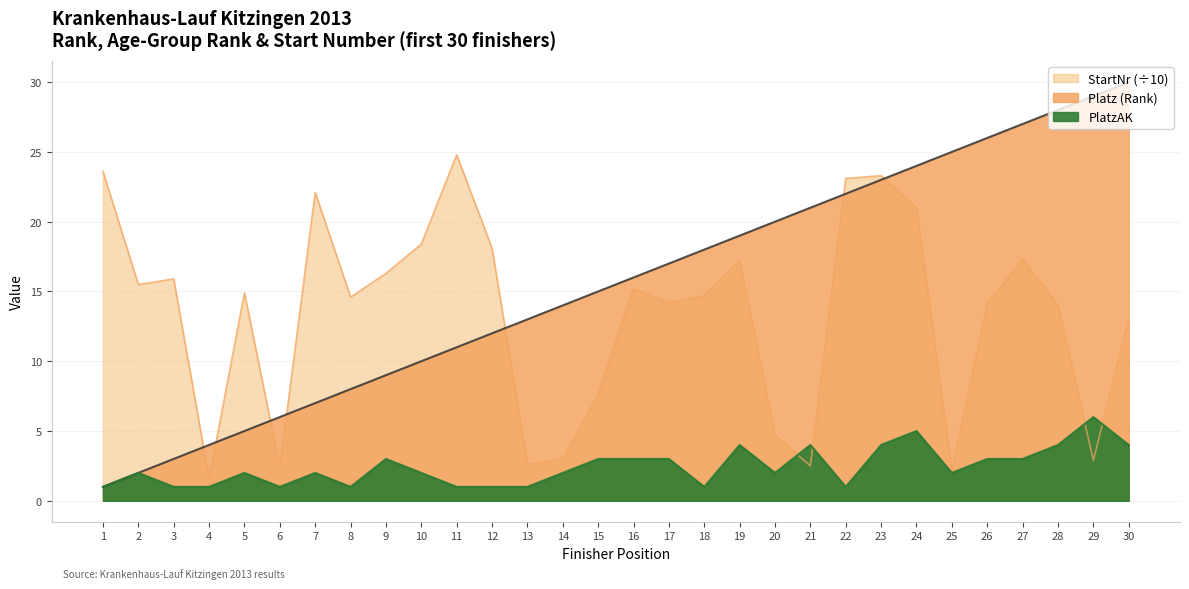

Is the value of PlatzAK at 3 greater than the value of Platz (Rank) at 7?

No